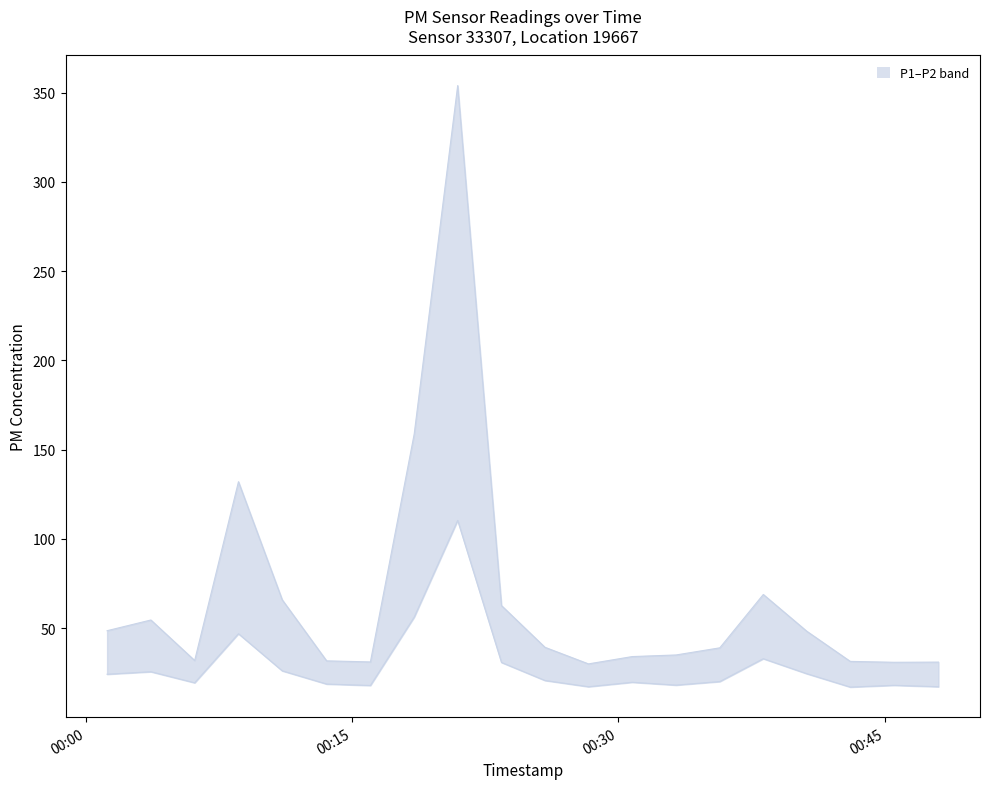

How many values in the P2 series are below 20?

9